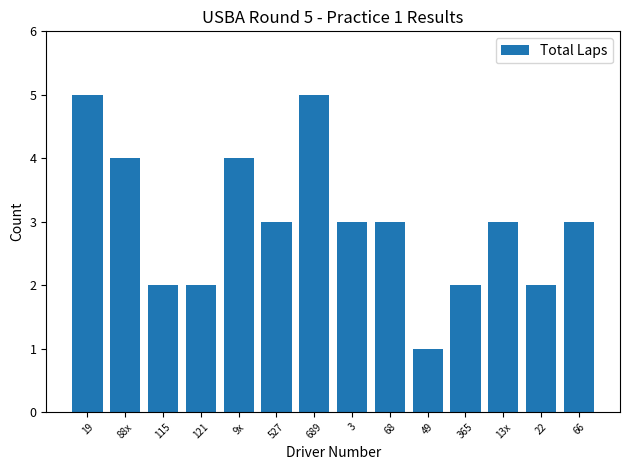

What is the change in value from 13x to 22?

-1